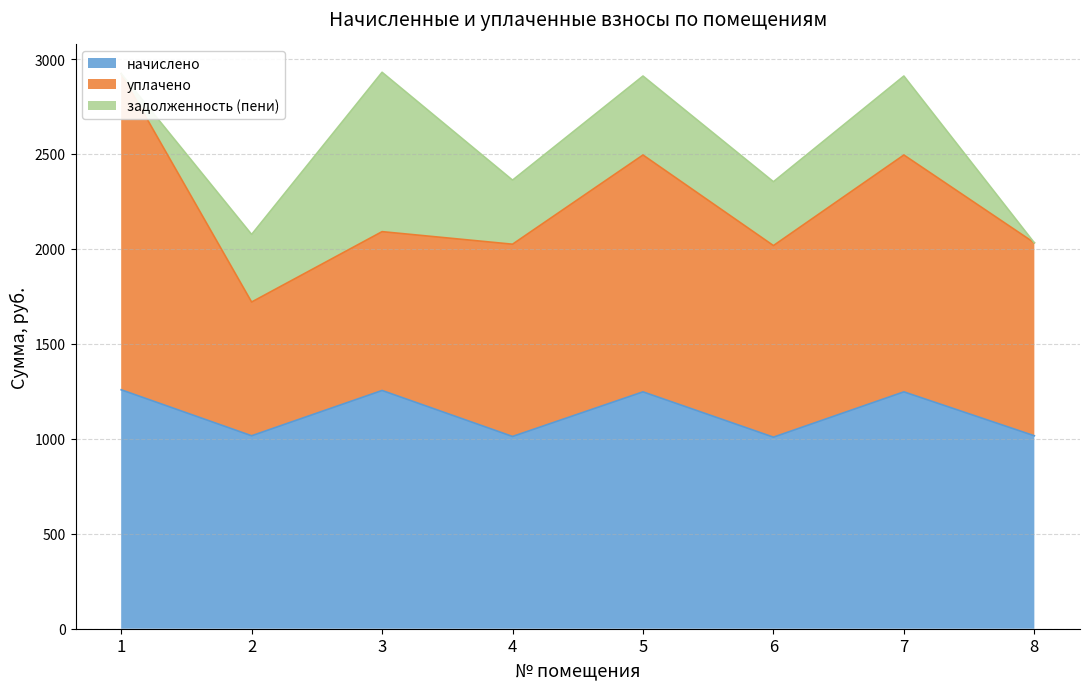

At which category is the sum across all series the highest?

3